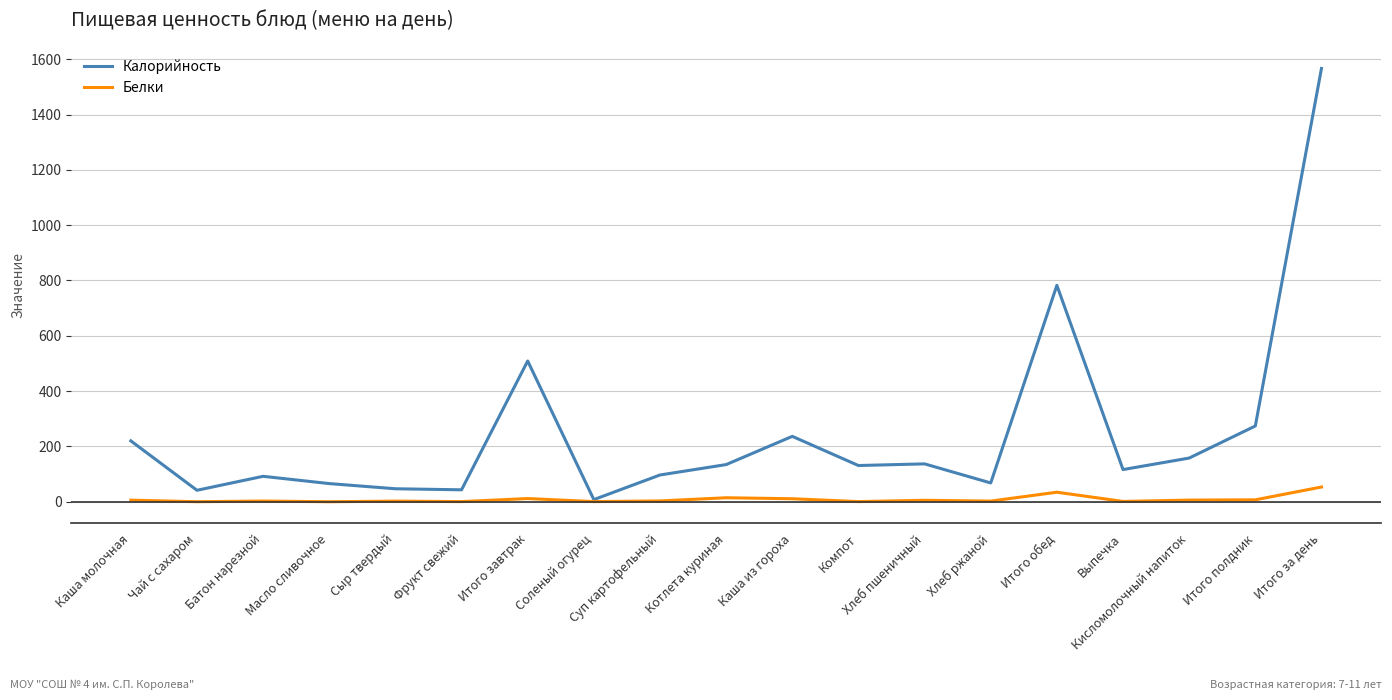

Does the chart display data point markers on the line(s)?

No